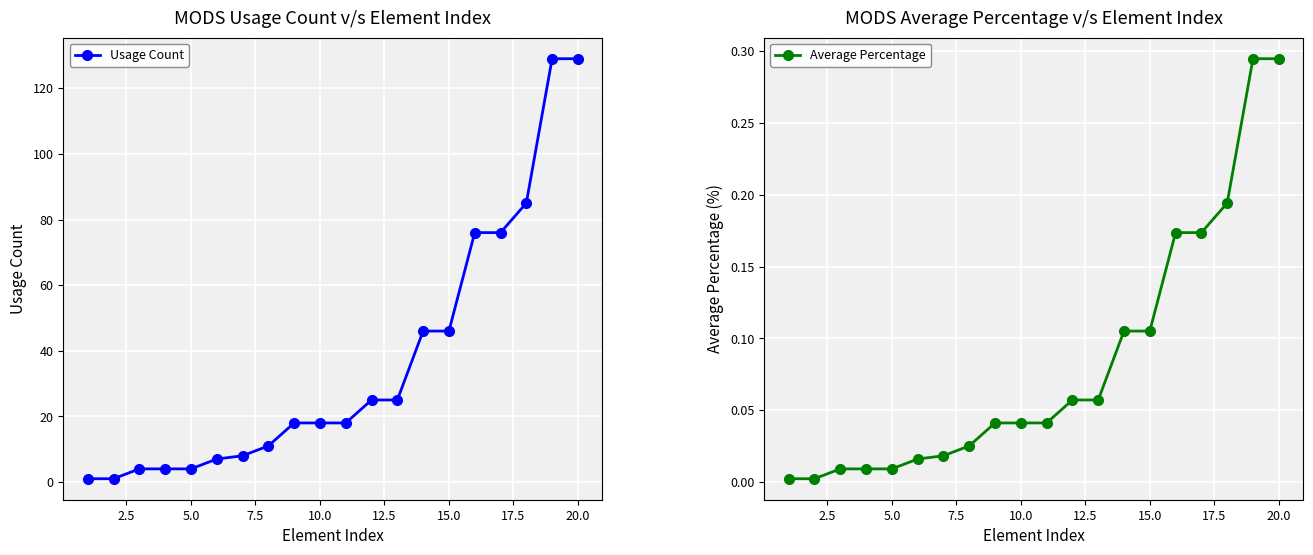

How many distinct data groups are displayed?

2